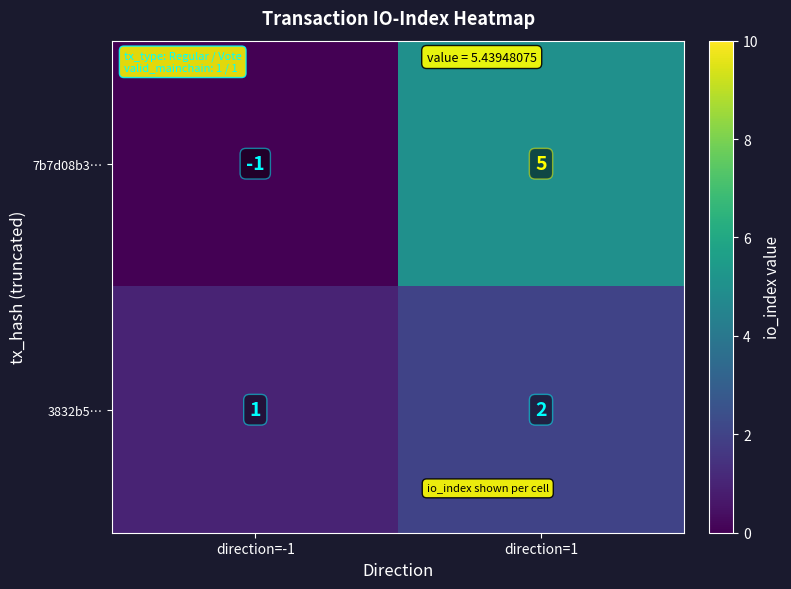

What is the difference between the highest and lowest values at direction=-1?

2